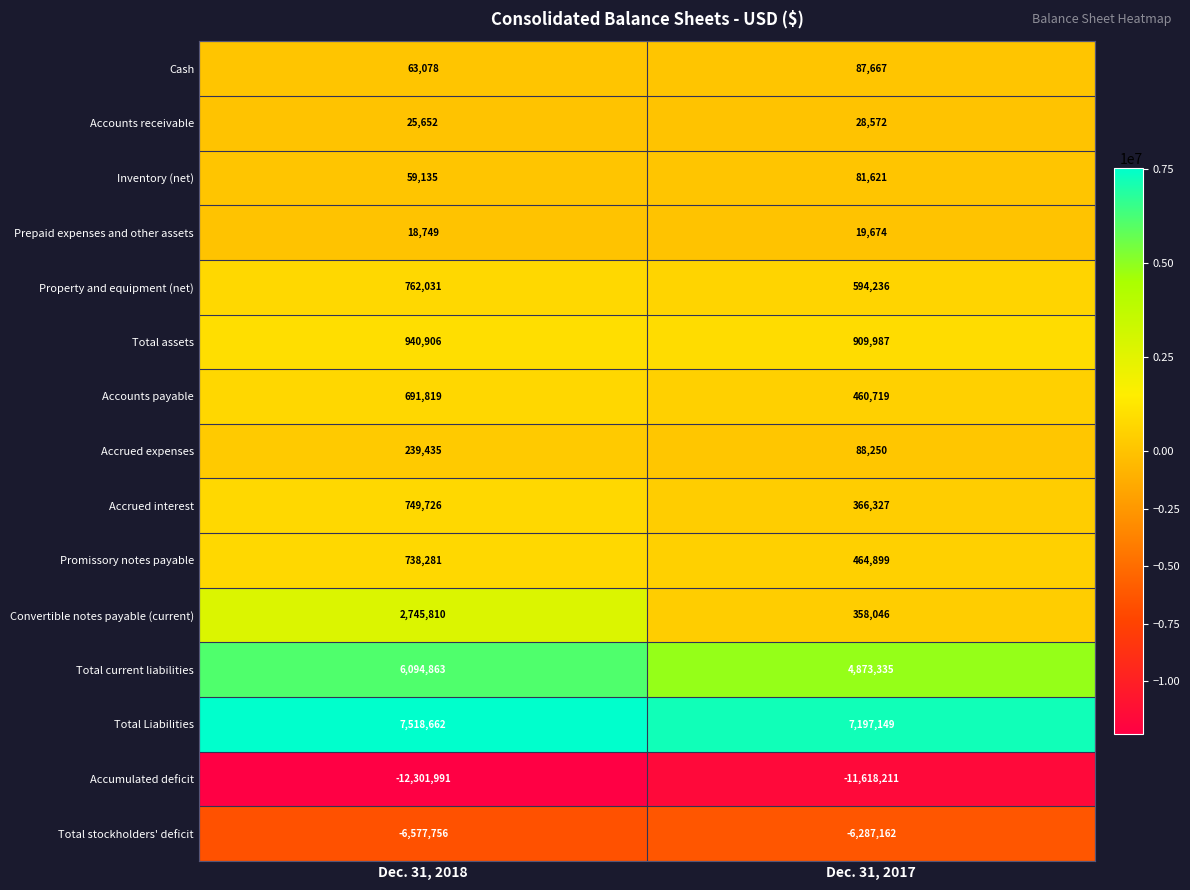

Which series has the widest spread of values?

Convertible notes payable (current)